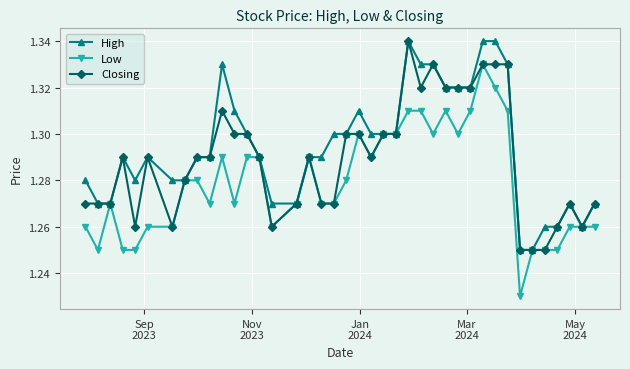

Is this an area chart (filled region under the line)?

No